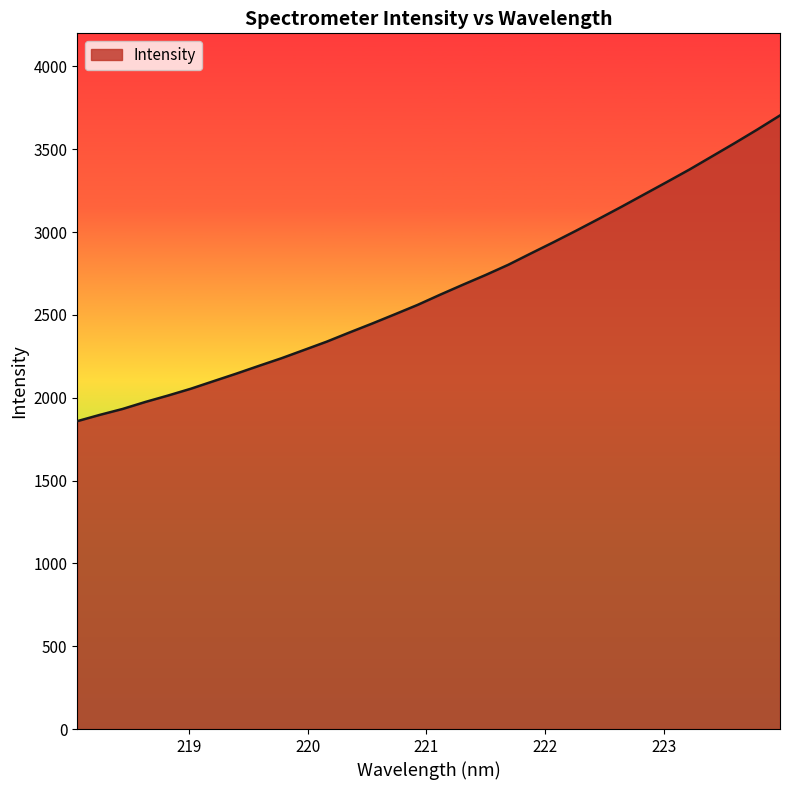

What is the difference between the maximum and minimum values?

1845.7